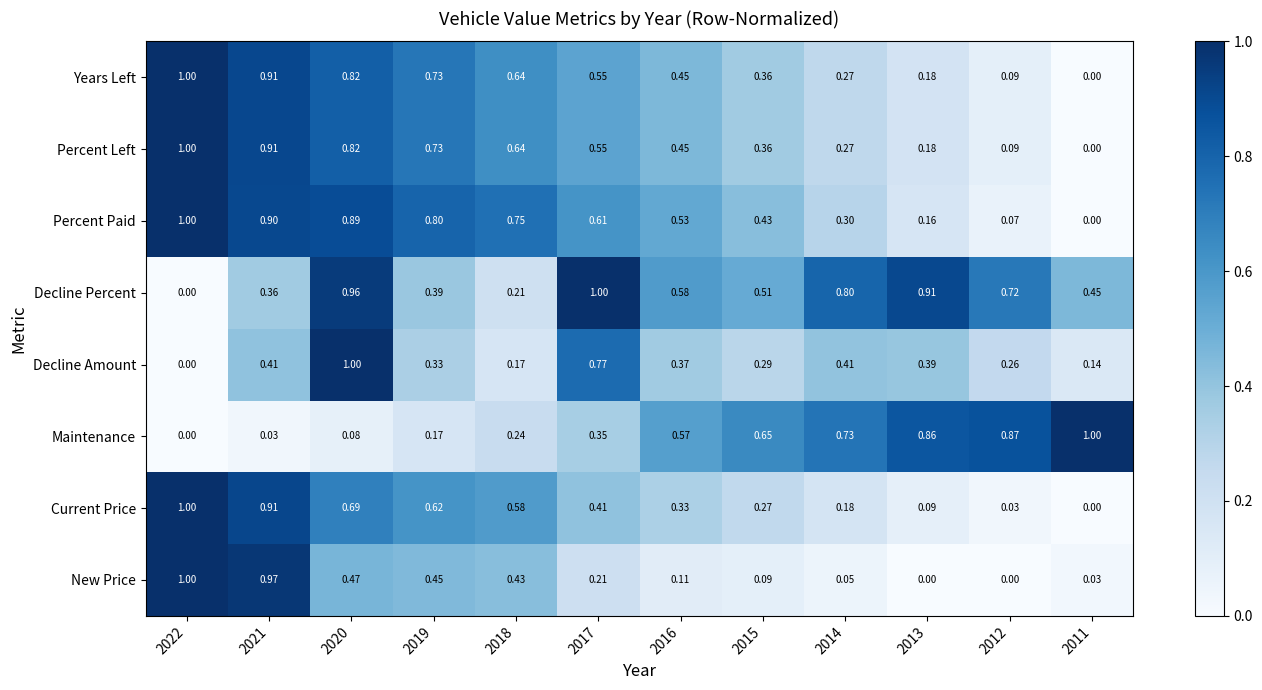

Between 2021 and 2015, which series saw the biggest shift?

New Price